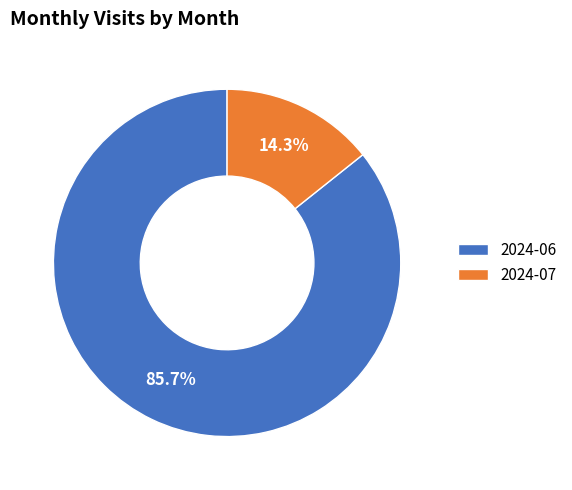

How many slices are in this pie chart?

2